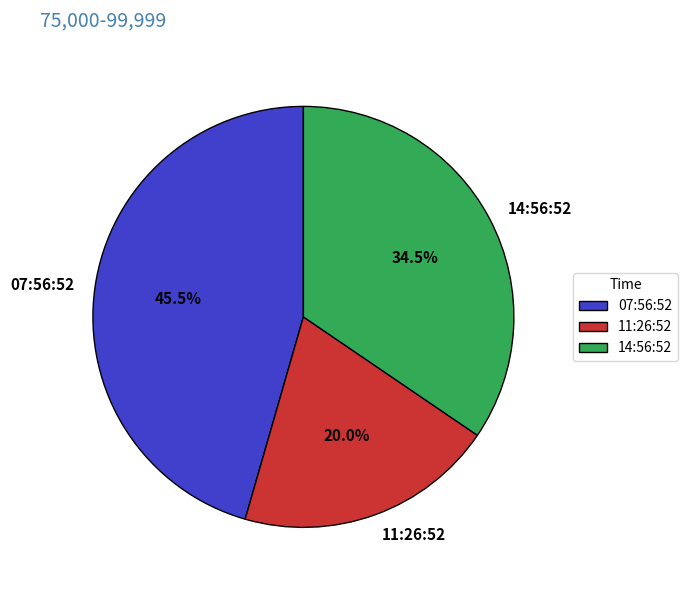

Rank the categories by value from highest to lowest.

07:56:52, 14:56:52, 11:26:52